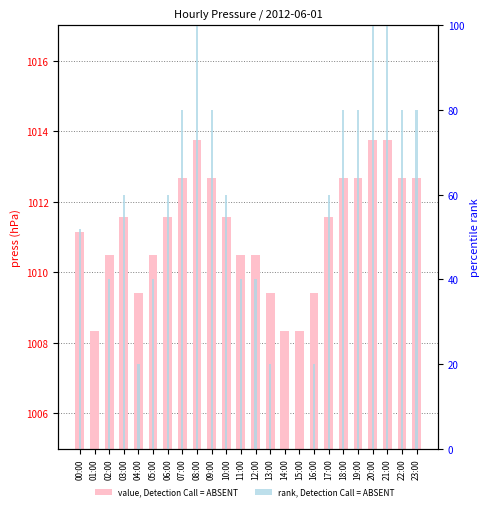

What is the sum of all rank, Detection Call = ABSENT values?

1292.1